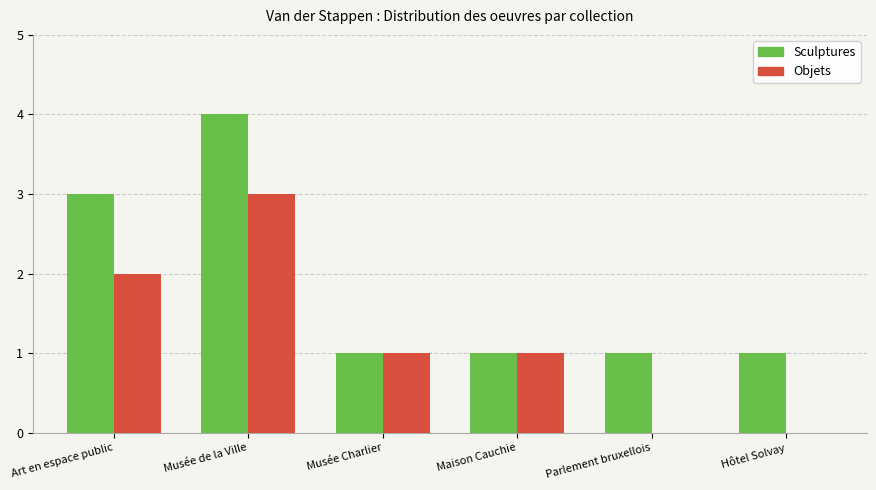

How many Objets values are between 0 and 2?

5